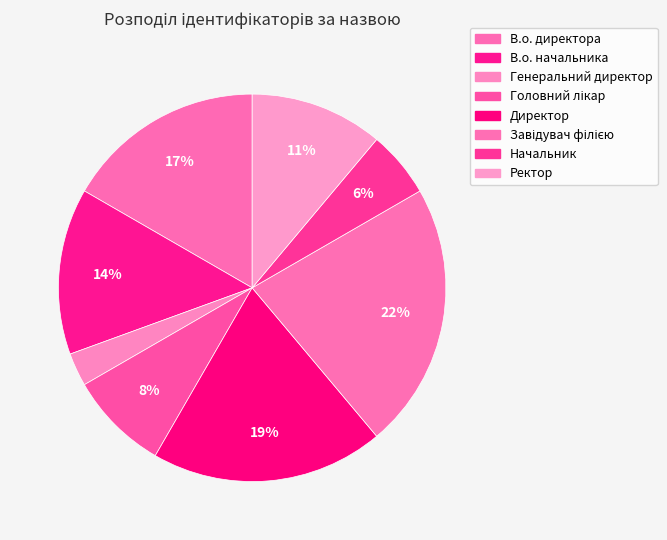

Is the sum of В.о. начальника and Головний лікар greater than half?

No